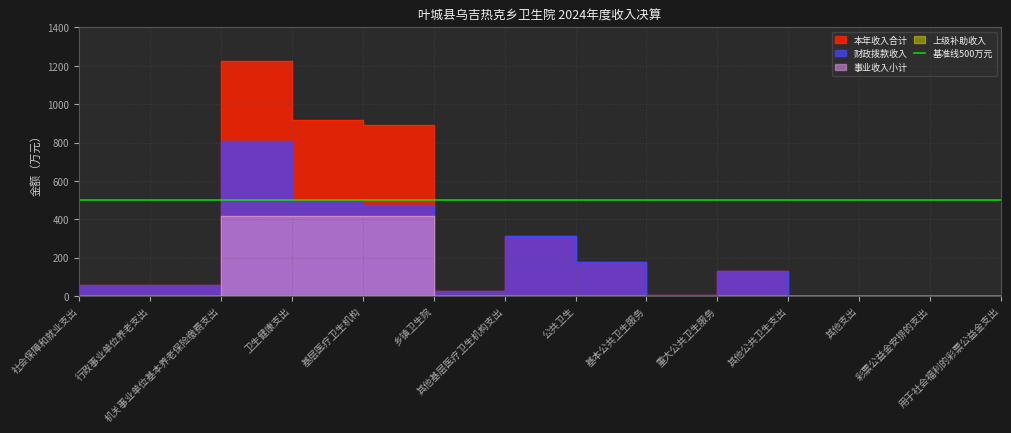

What is the difference between the maximum and minimum values in the 事业收入小计 series?

417.4